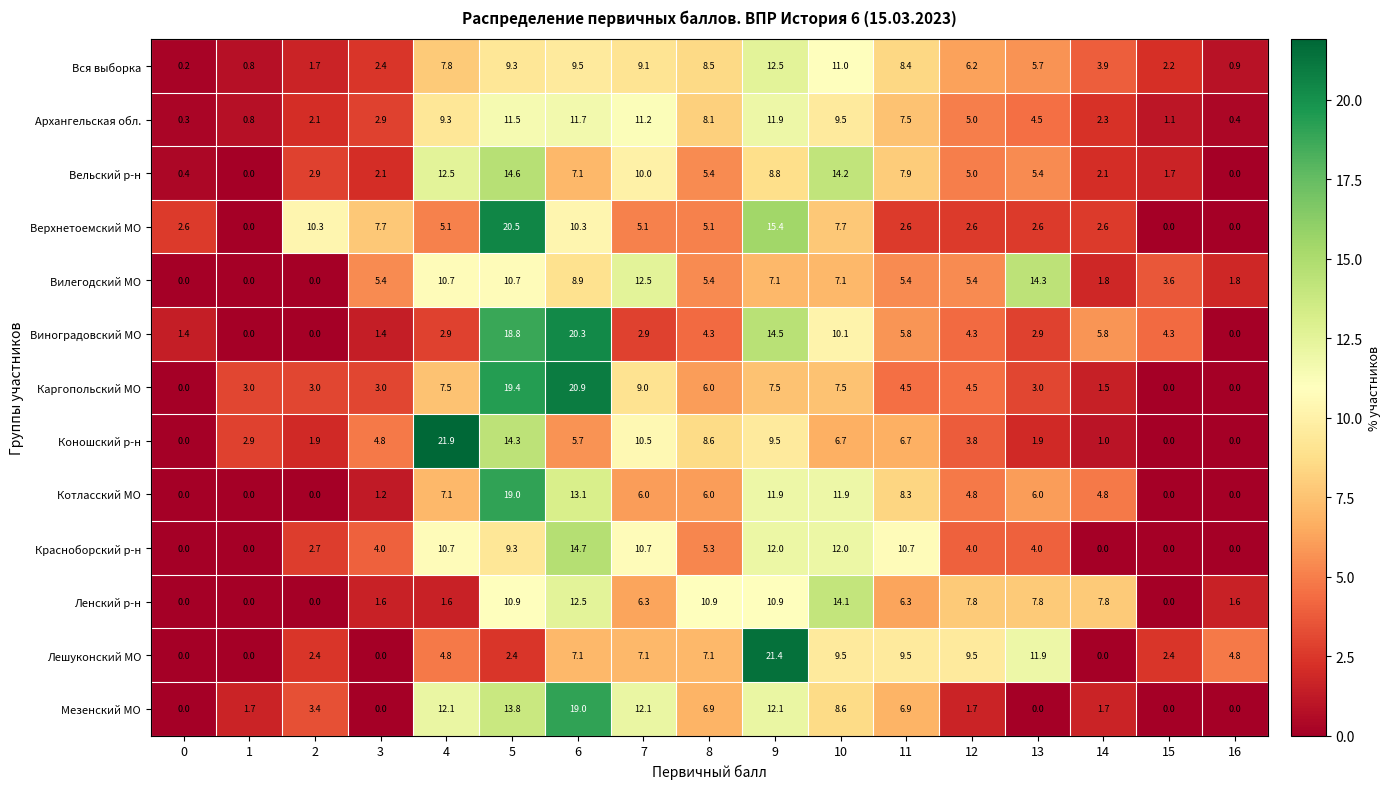

Is it true that Каргопольский МО equals 7.5 at 9?

True